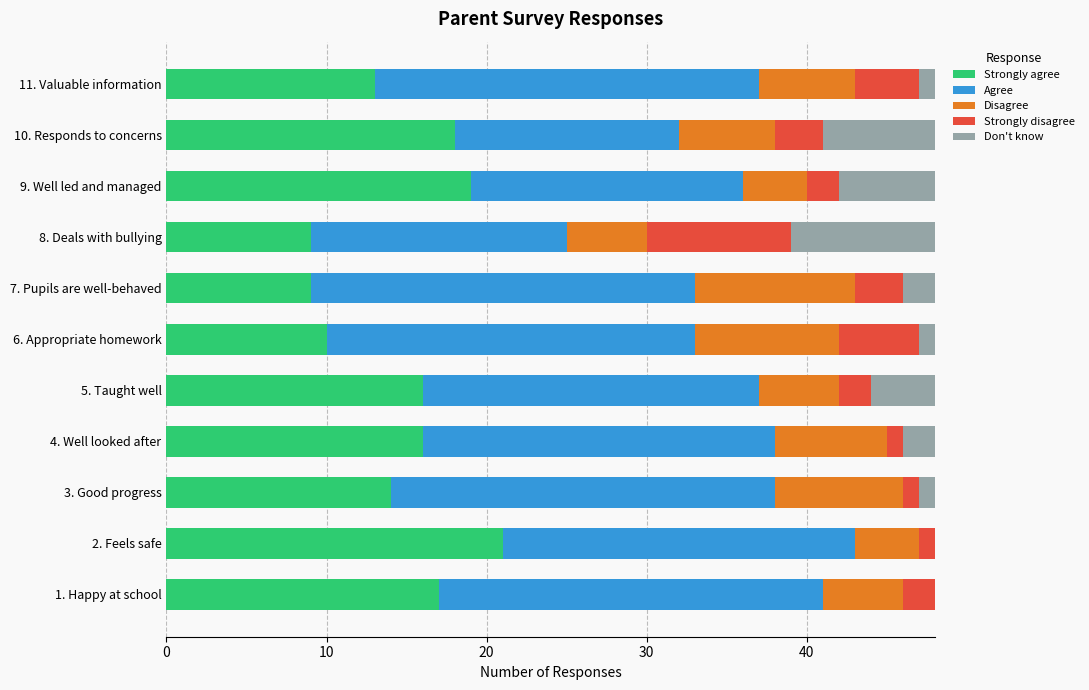

What is the maximum value for Strongly agree?

21